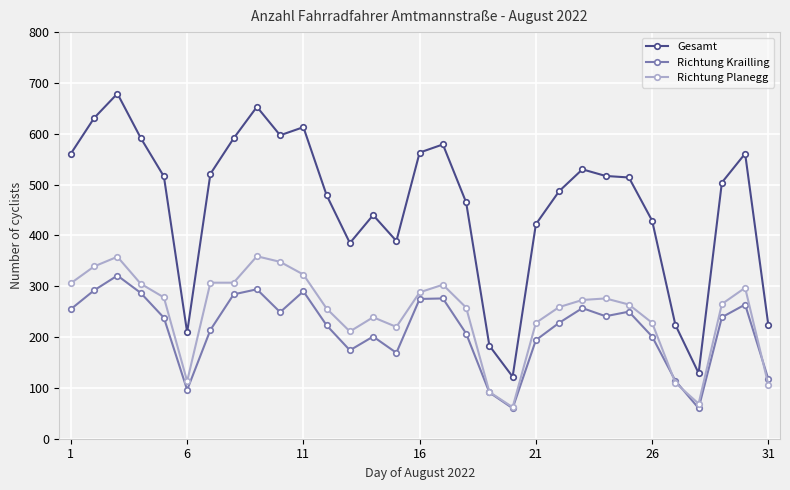

What is the value of the Richtung Krailling point at the 8th from the left?

284